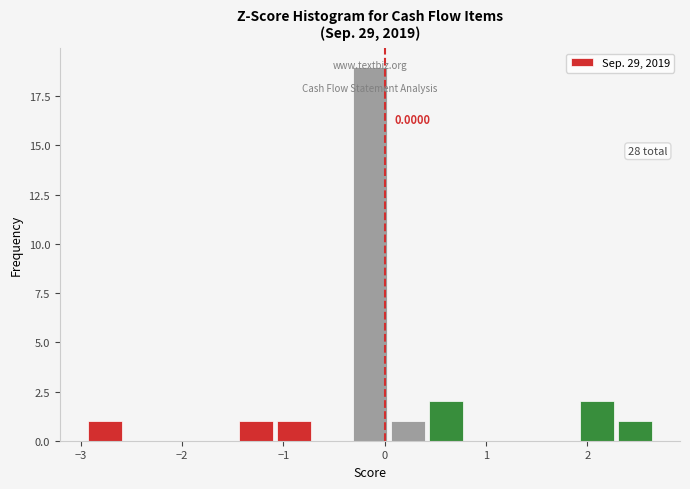

Around what value on the x-axis is the tallest bar? Give the approximate position of its centre, as read against the axis.

-0.1